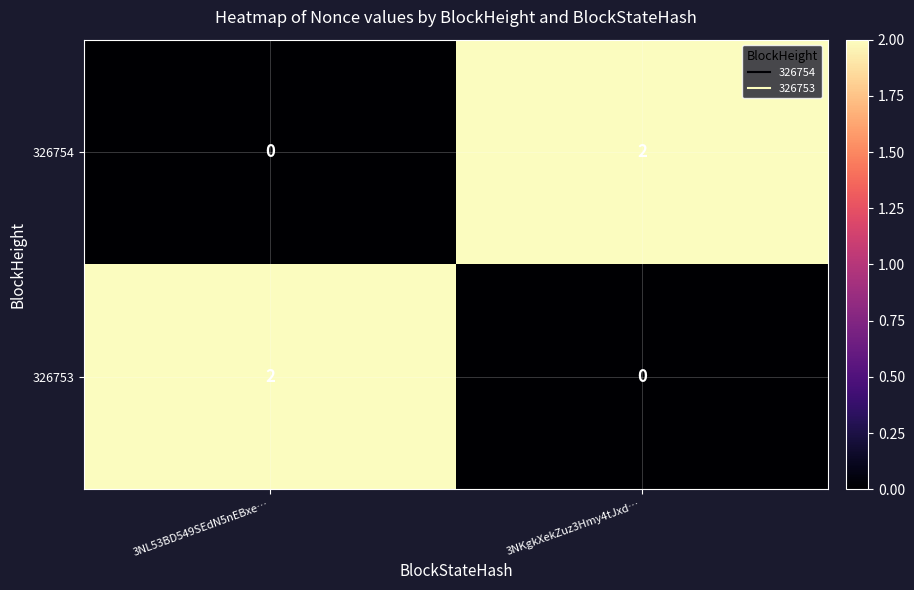

At how many categories does at least one series exceed 0?

2